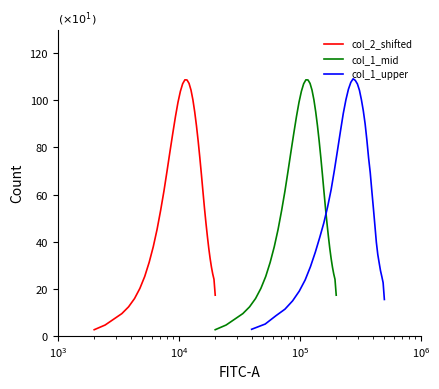

What is the lowest value of the col_2_shifted series?

2.6